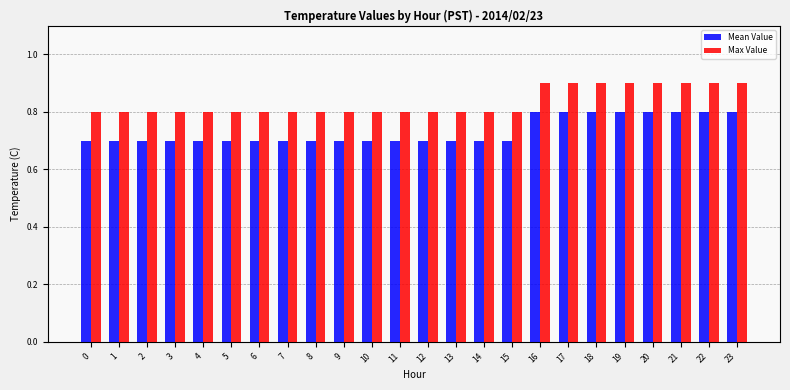

What is the value of the Mean Value bar at the 19th from the left?

0.8